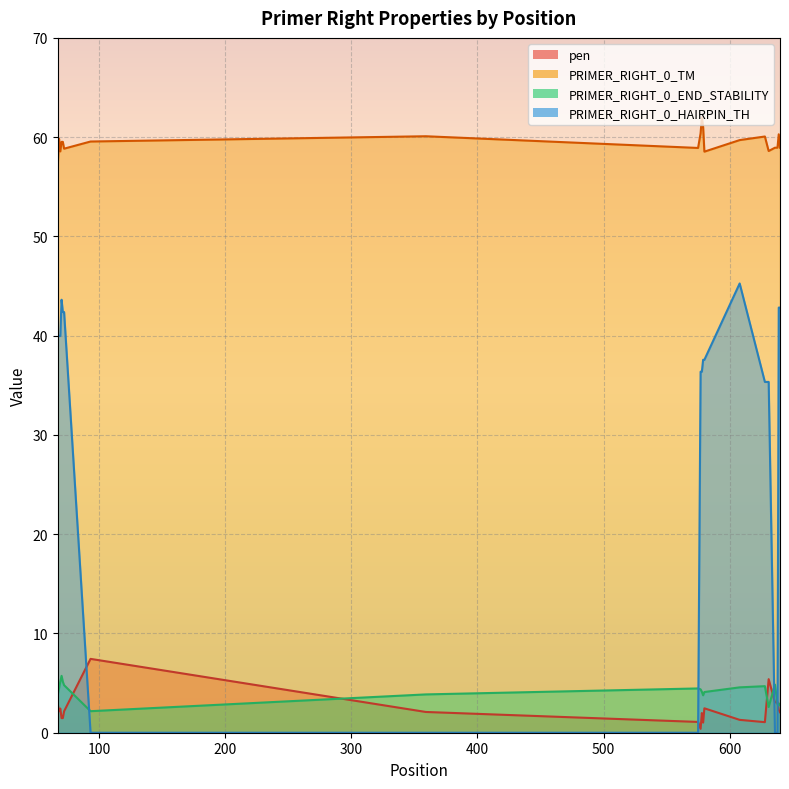

What is the difference between the maximum and minimum values in the PRIMER_RIGHT_0_HAIRPIN_TH series?

45.3